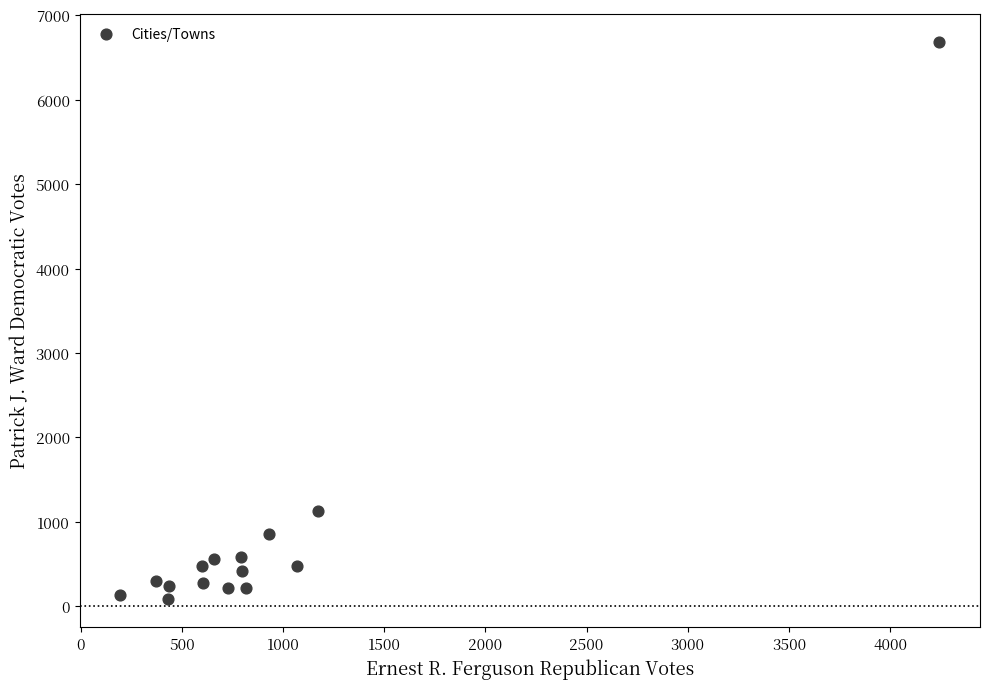

What Y value in the scatter plot is closest to 3385?

1122